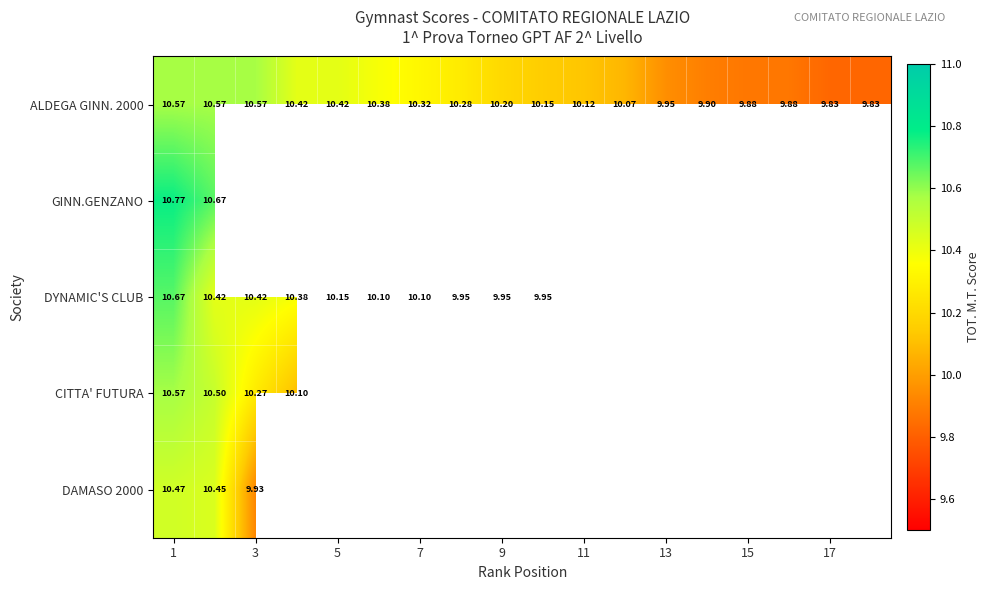

List the series in order of their peak value, highest first.

GINN.GENZANO, DYNAMIC'S CLUB, ALDEGA GINN. 2000, CITTA' FUTURA, DAMASO 2000